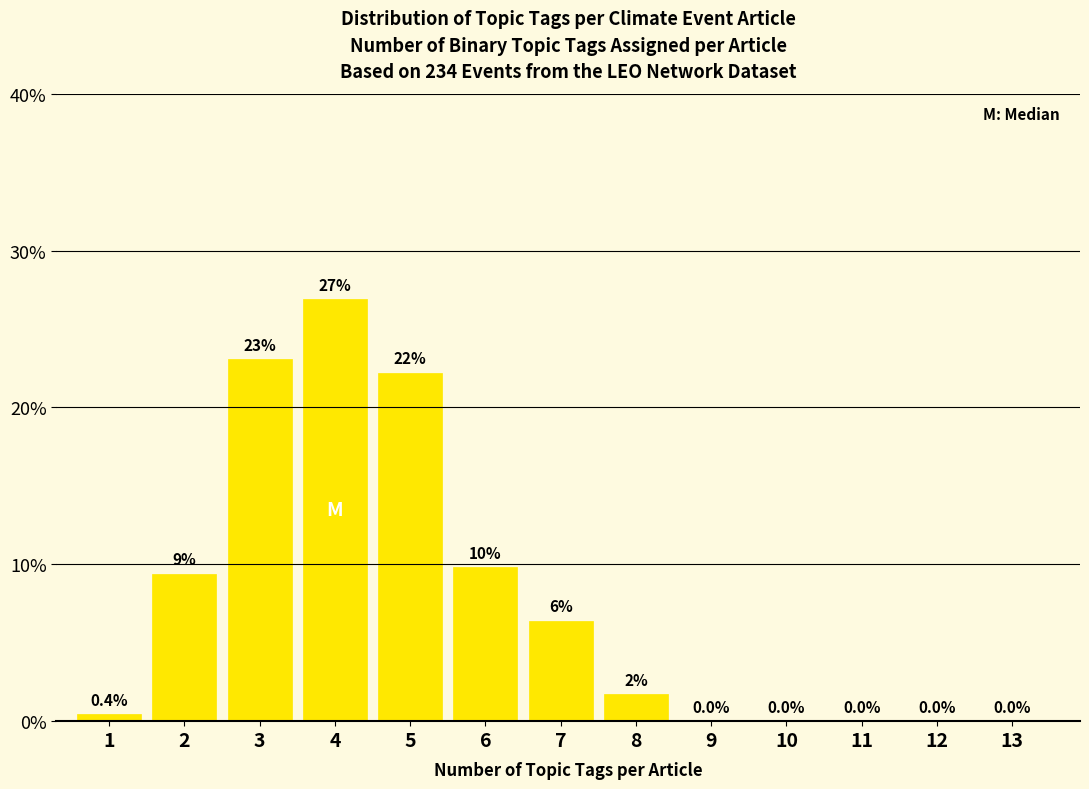

Is it true that the value at 6 is 9.8?

True